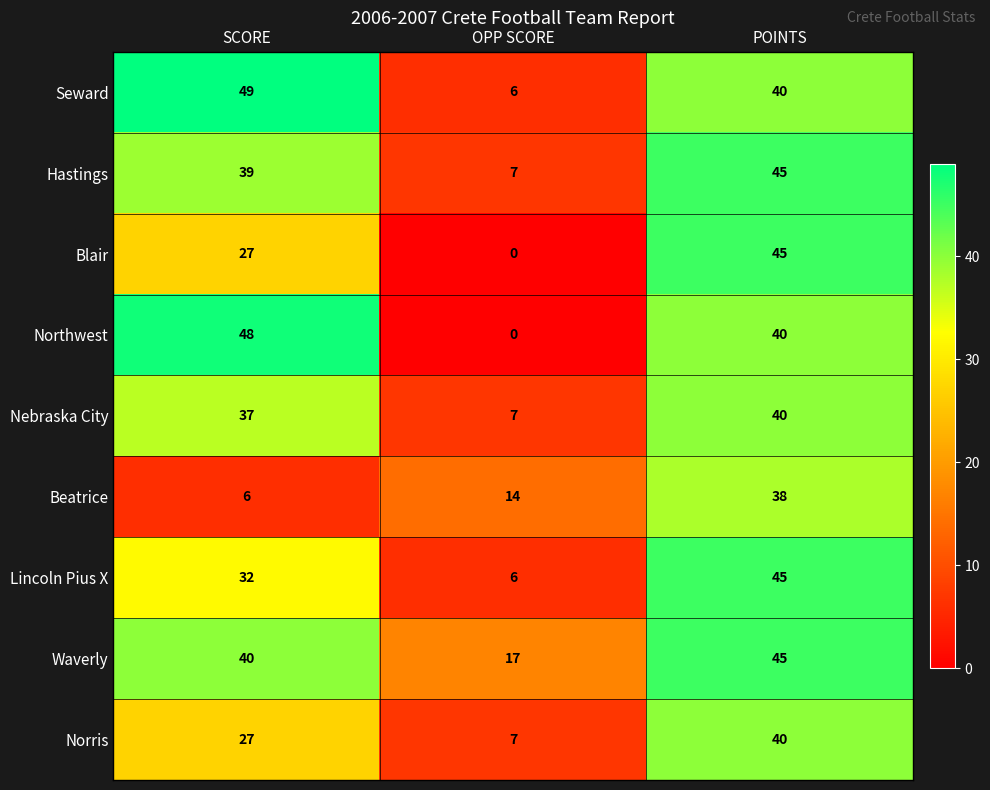

The Blair series shows 27 at SCORE. True or false?

True